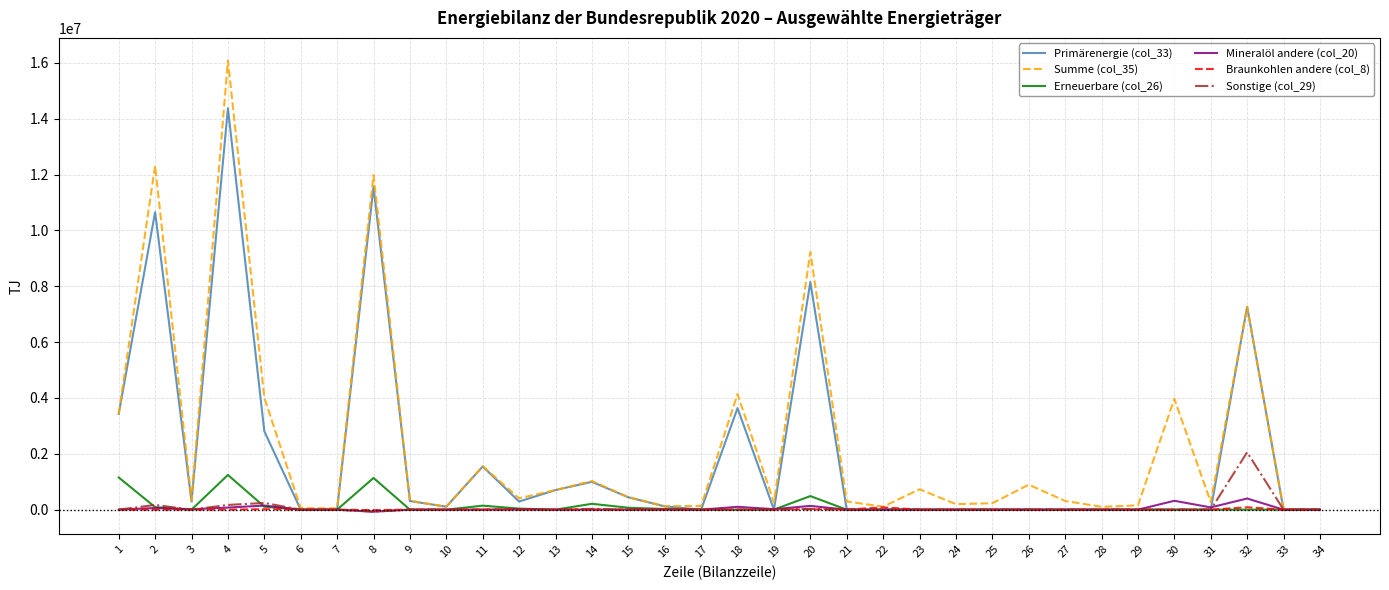

Where is Summe (col_35) nearest to the value 8042910?

32